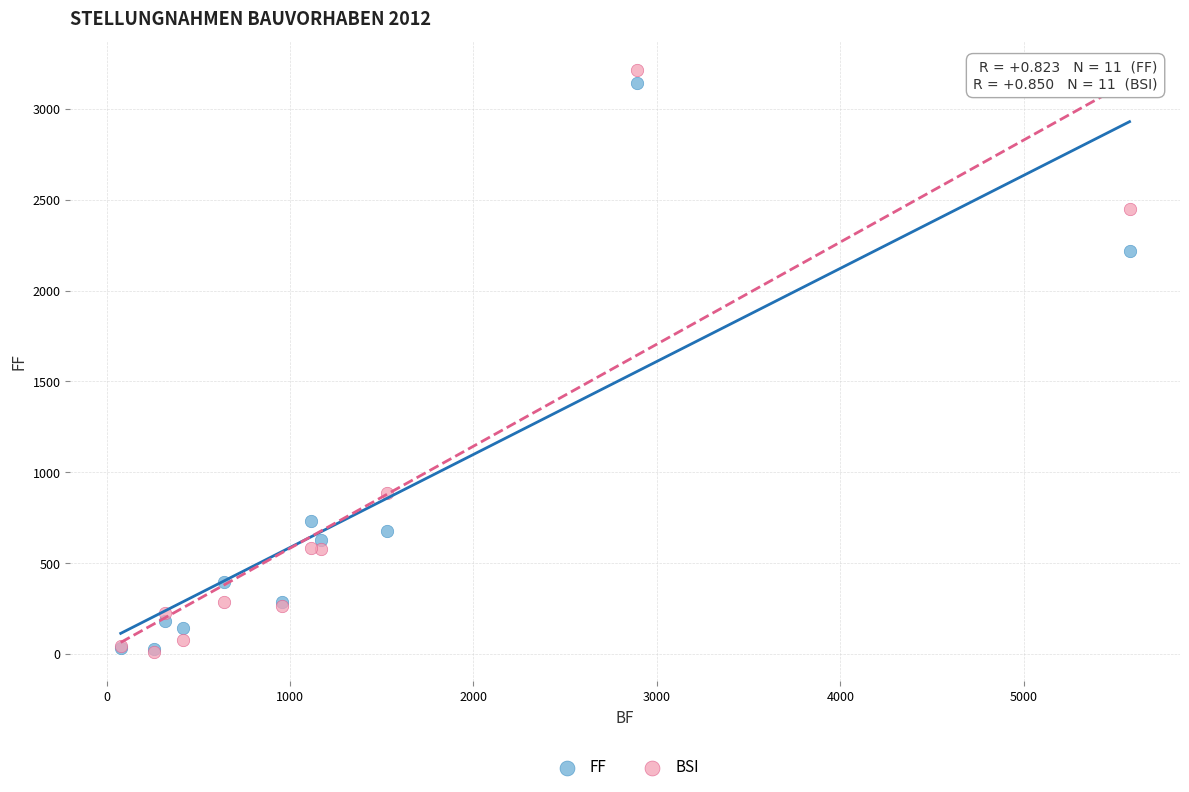

In the FF series, what Y value is closest to 1586?

2219